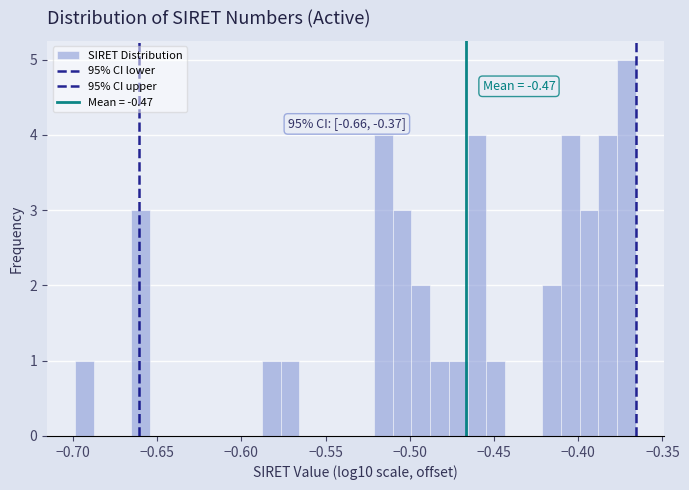

Around what value on the x-axis is the tallest bar? Give the approximate position of its centre, as read against the axis.

-0.370